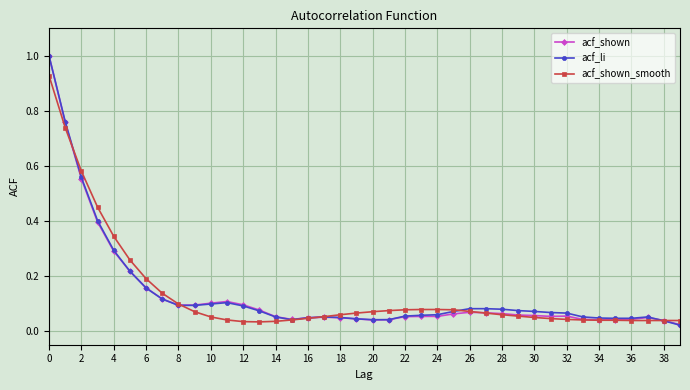

At how many categories does at least one series exceed 0?

40